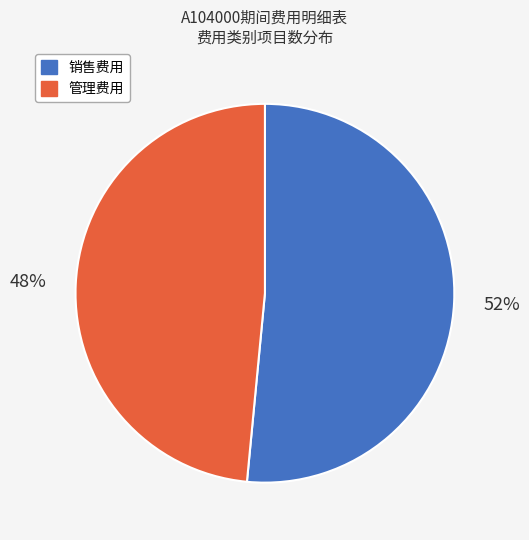

Which slice is the largest?

销售费用